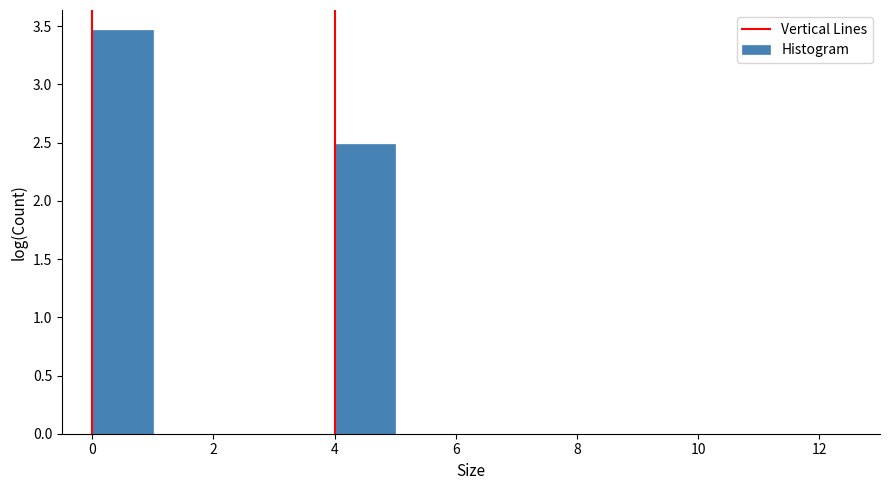

Reading right to left, extract all data points from this chart.

4=2.5	0=3.5